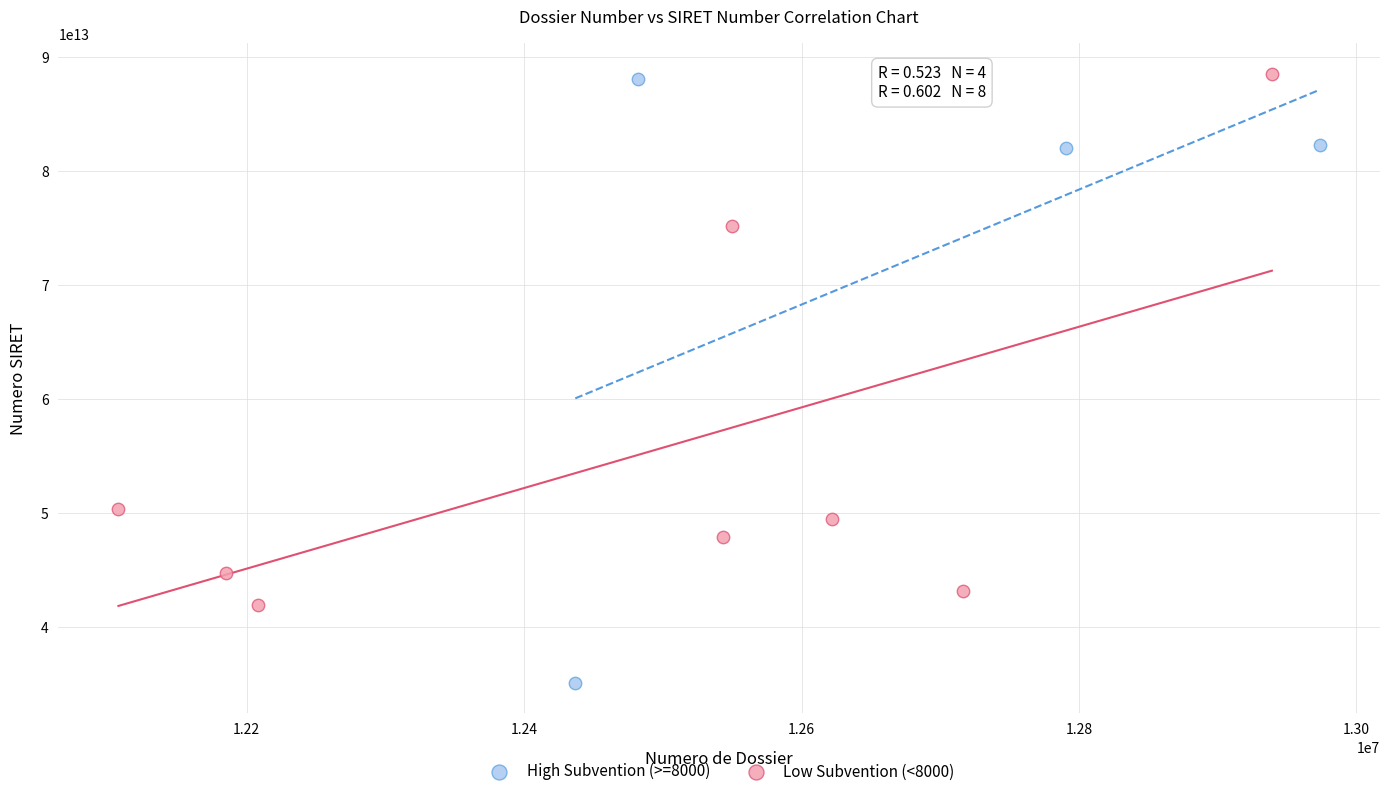

What are all the series names shown in the legend?

High Subvention (>=8000), Low Subvention (<8000)